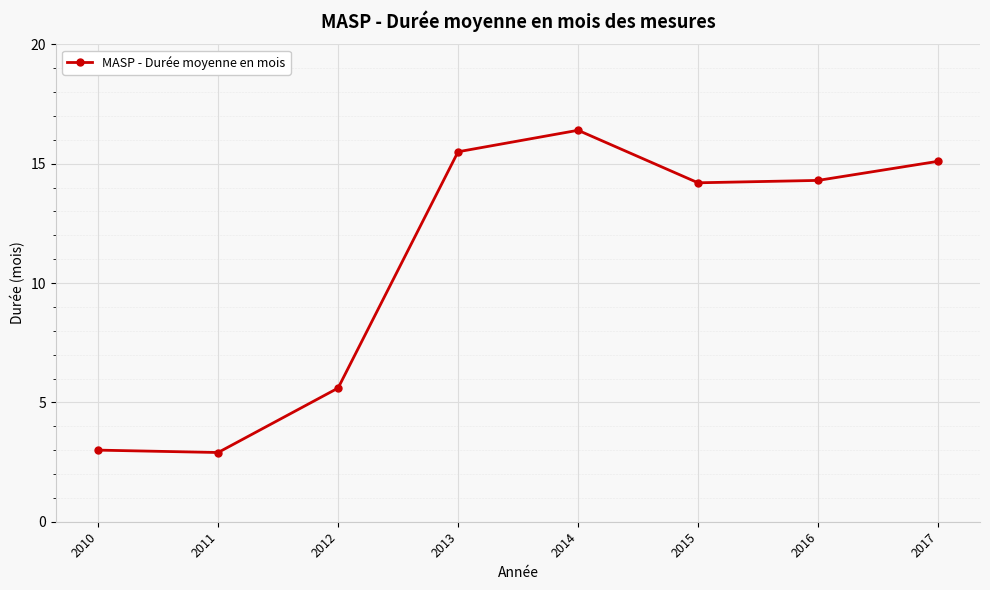

Is it true that the value at 2010 is 3.0?

True